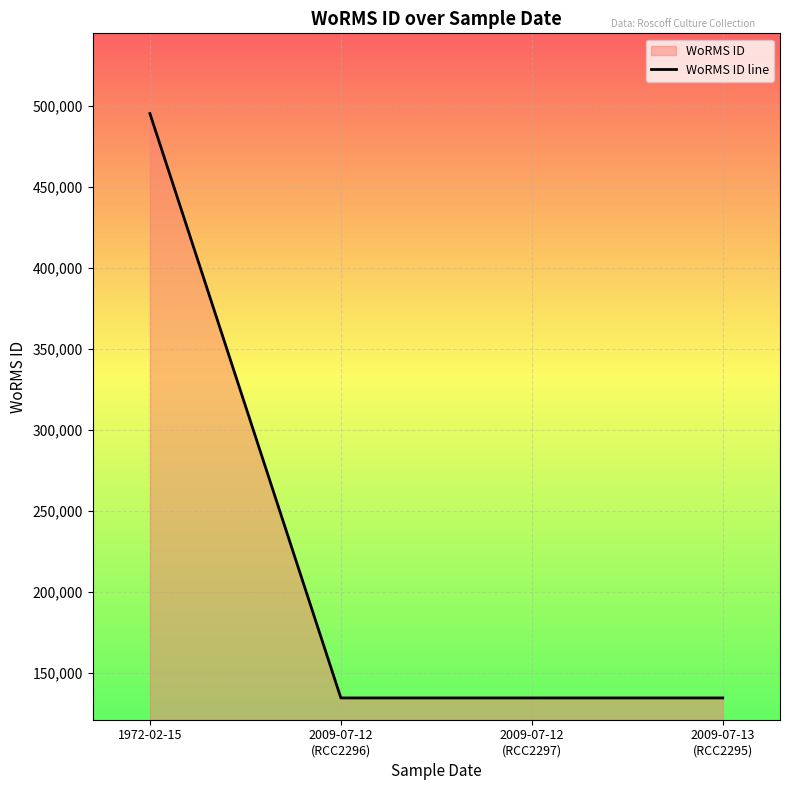

What is the label of the 2nd point from the left?

2009-07-12
(RCC2296)